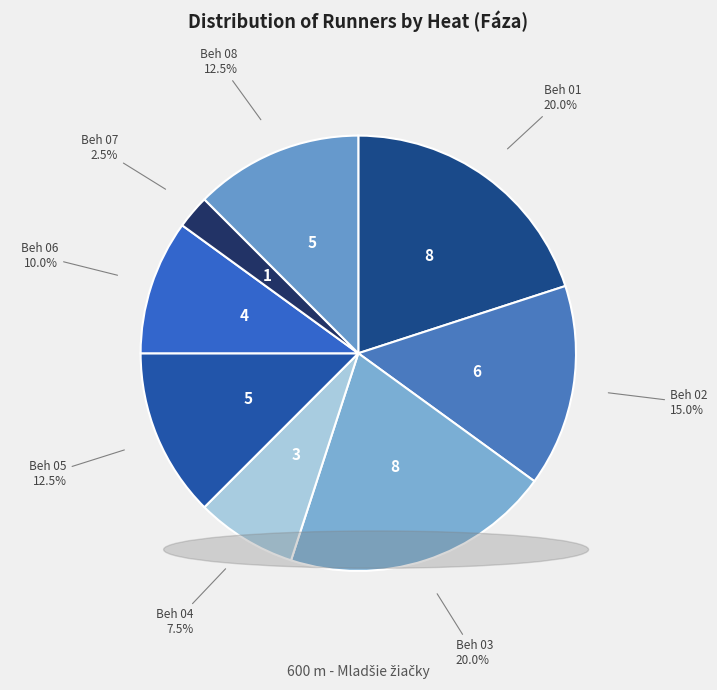

True or false: Beh 03 accounts for 6% of the total.

False